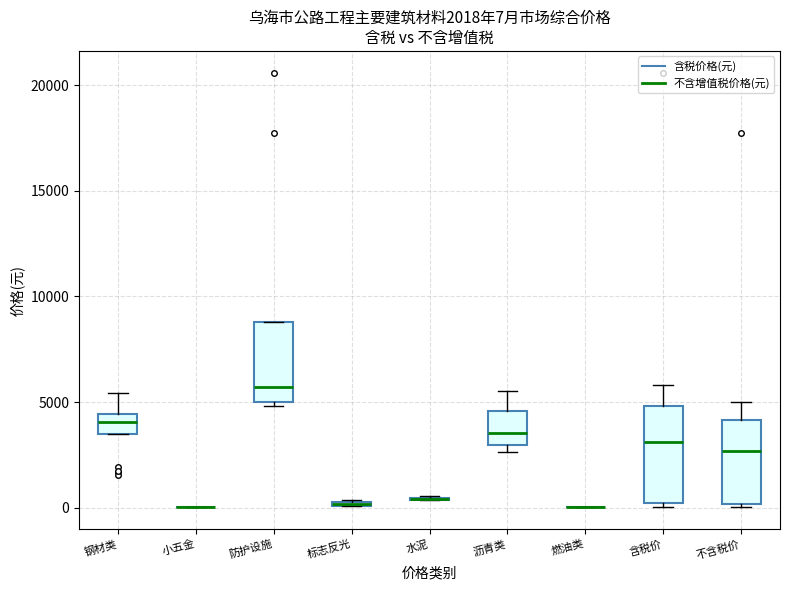

Comparing the boxes themselves (not the whiskers), which one is the tallest?

含税价